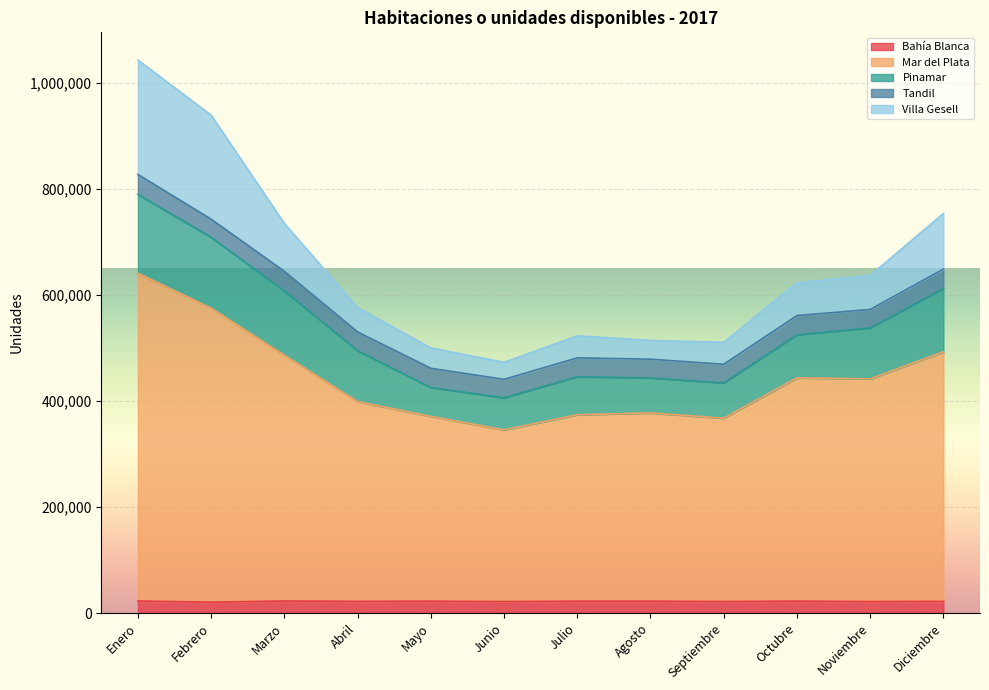

What is the total value across all series at Agosto?

514235